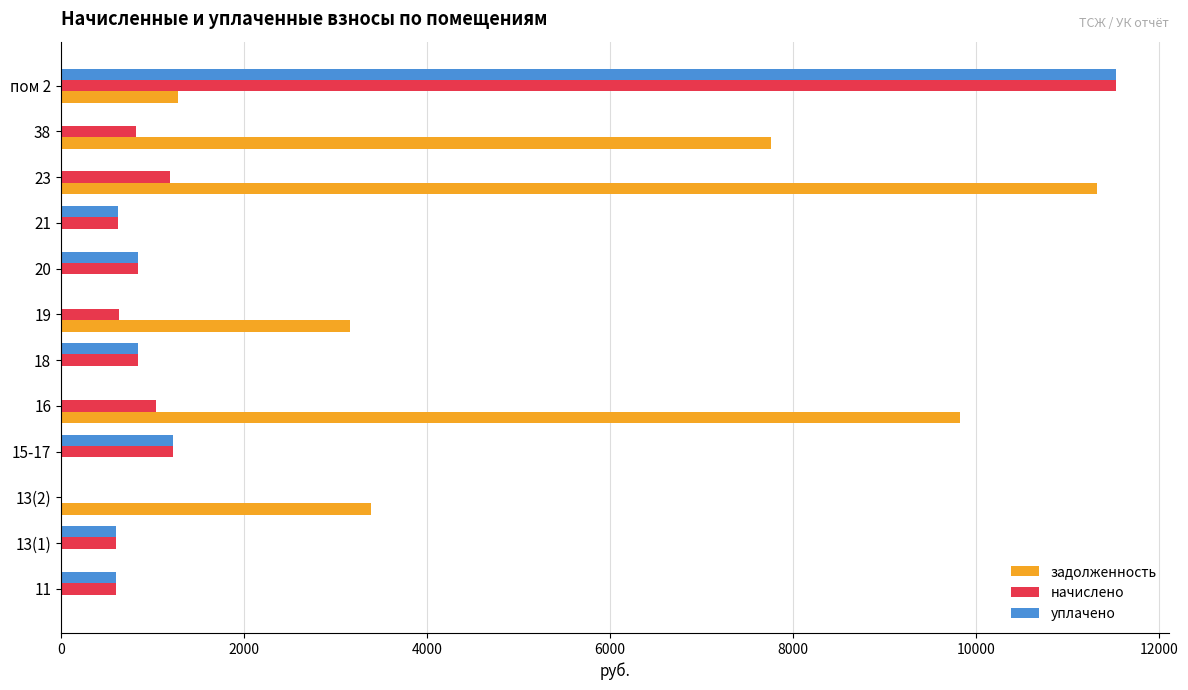

Where is уплачено nearest to the value 5766?

15-17